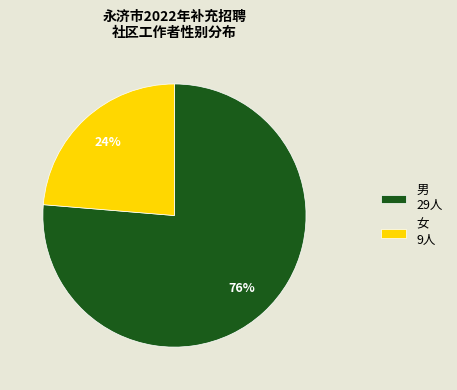

To the nearest percent, what is the combined percentage of 男 and 女?

100%